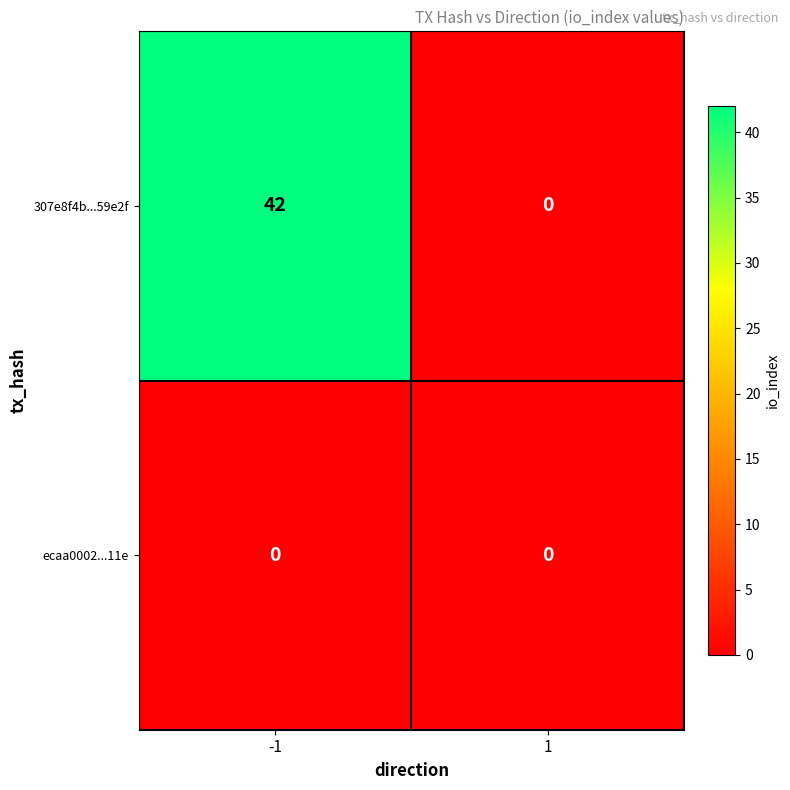

What is the spread (max minus min) of values at -1?

42